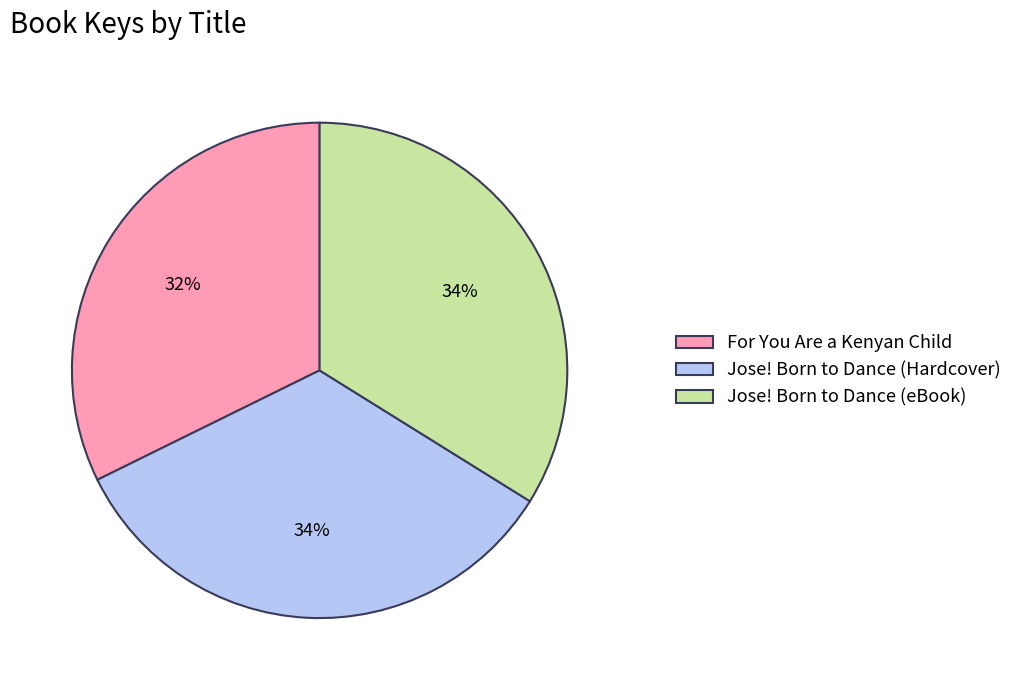

Which has a higher value, Jose! Born to Dance (Hardcover) or For You Are a Kenyan Child?

Jose! Born to Dance (Hardcover)